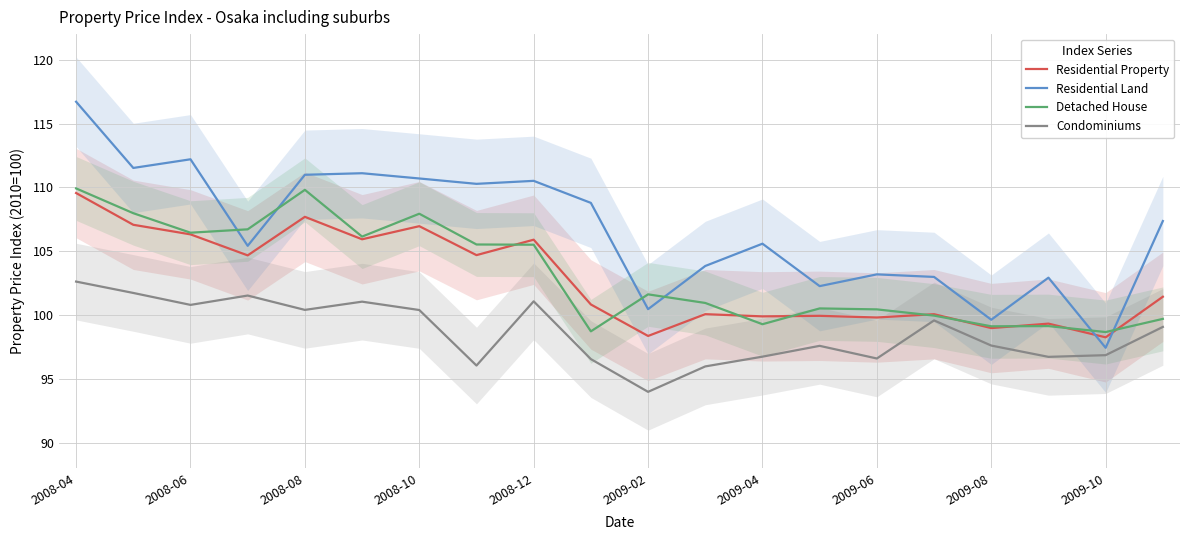

True or false: Condominiums has more than 2 interior local peaks.

True